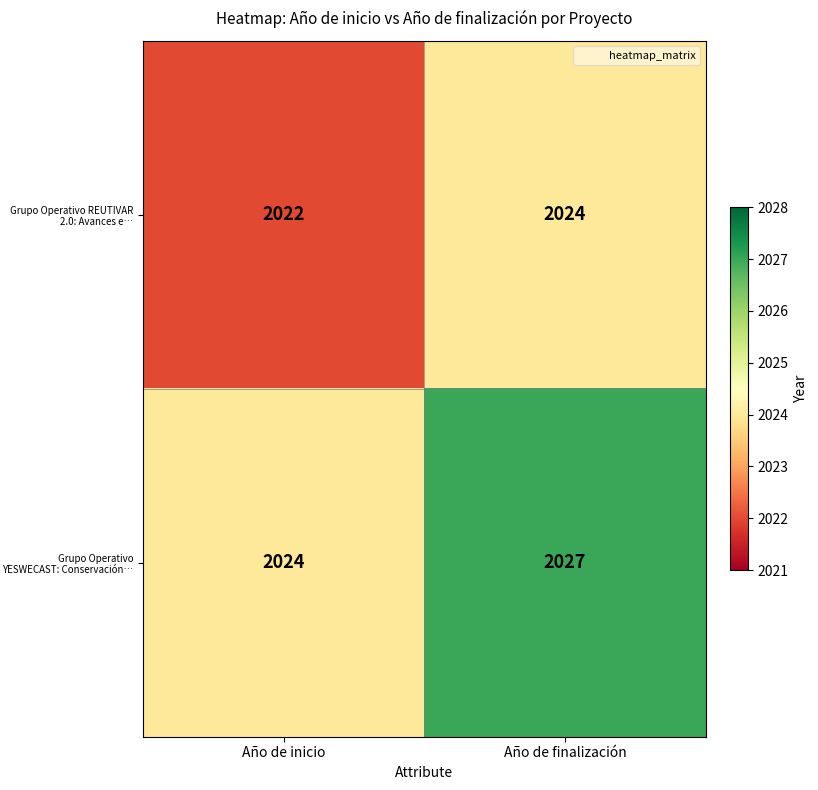

Where is Grupo Operativo YESWECAST: Conservación… nearest to the value 2025?

Año de inicio